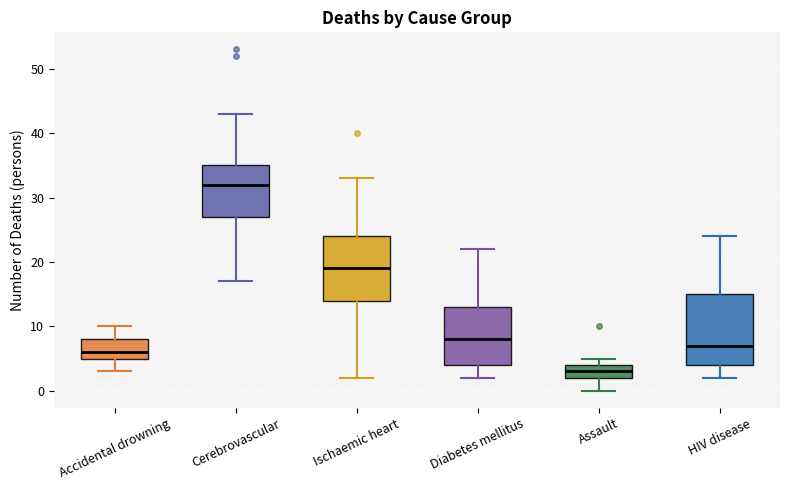

Reading left to right, transcribe this box plot: for each box, give where its median line is, the range the box spans, and where its two whiskers end, as read against the y-axis. The values are not printed on the chart, so give them approximately, as read against the axis.

Accidental drowning: median 6, box 5 to 8, whiskers 3 to 10
Cerebrovascular: median 32, box 27 to 35, whiskers 17 to 43
Ischaemic heart: median 19, box 14 to 24, whiskers 2 to 33
Diabetes mellitus: median 8, box 4 to 13, whiskers 2 to 22
Assault: median 3, box 2 to 4, whiskers 0 to 5
HIV disease: median 7, box 4 to 15, whiskers 2 to 24